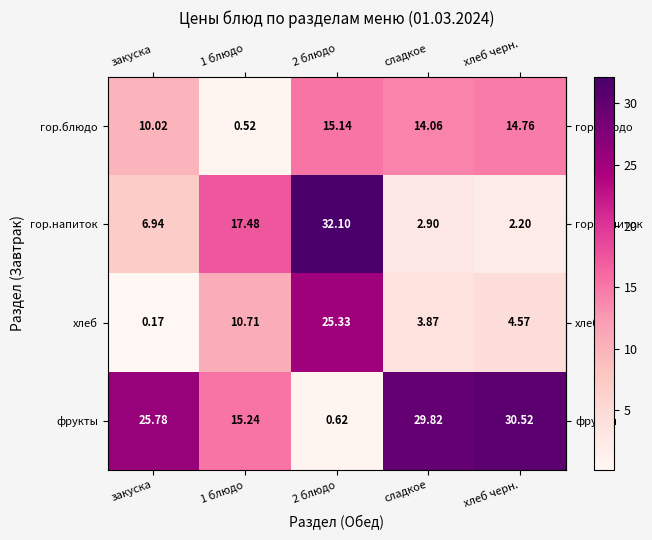

At which label does фрукты first exceed 25?

закуска